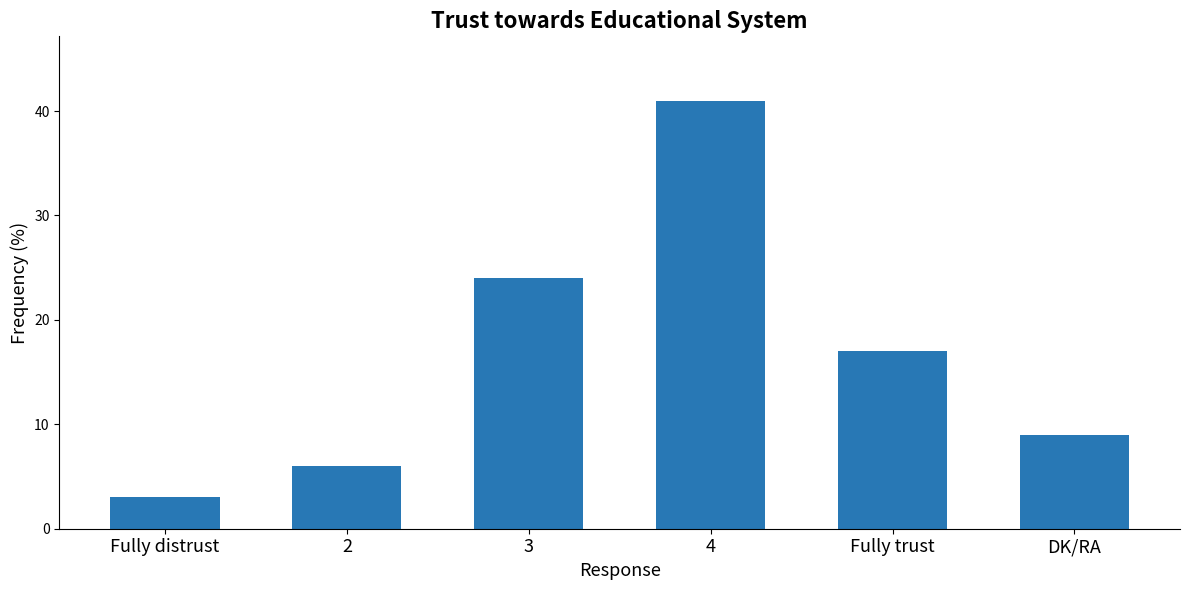

Reading left to right, list all the values displayed in this chart.

Fully distrust=3	2=6	3=24	4=41	Fully trust=17	DK/RA=9